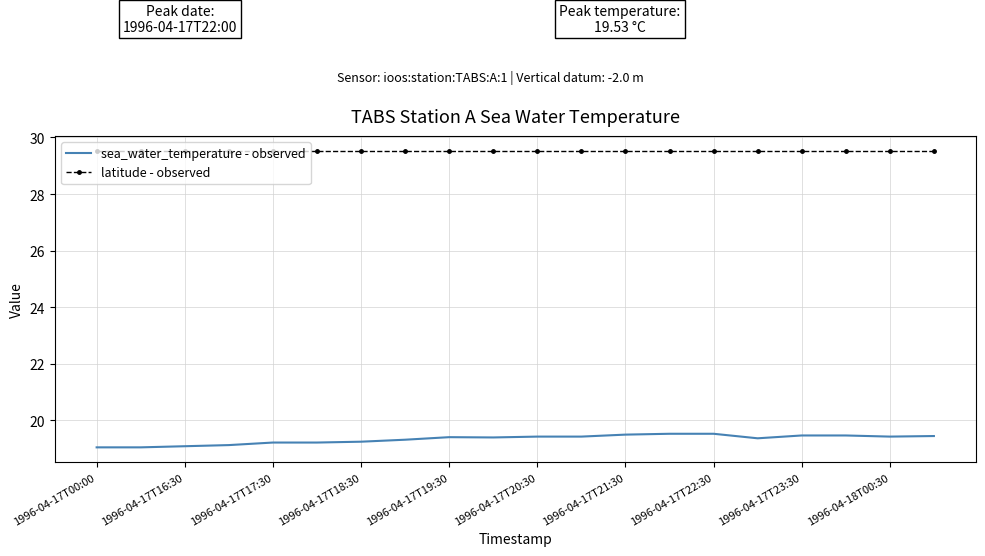

Which series has the largest total across all categories?

latitude - observed